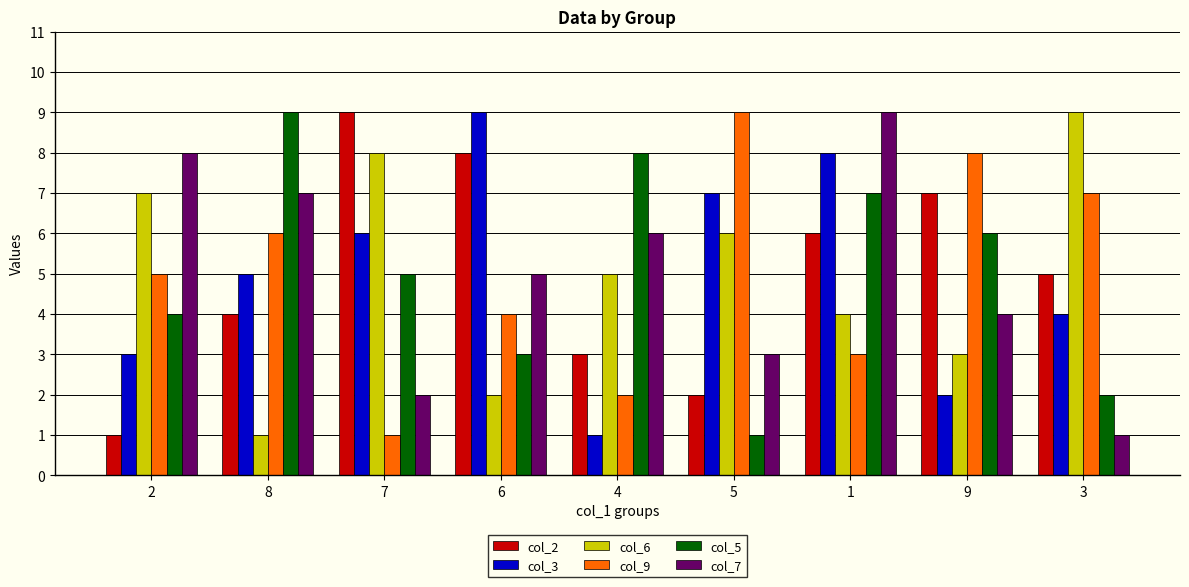

What is the maximum value shown in the chart?

9